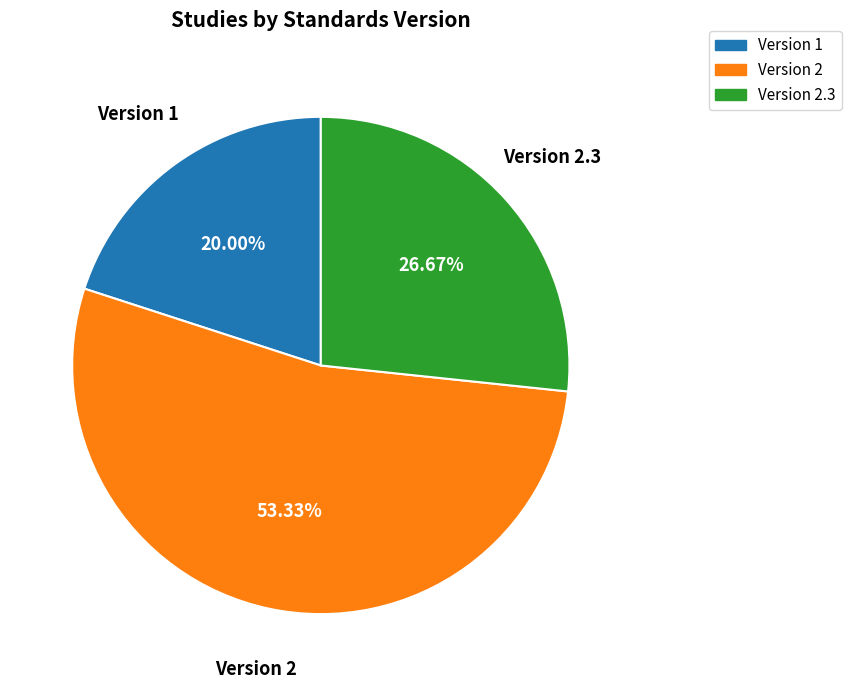

How many slices are in this pie chart?

3